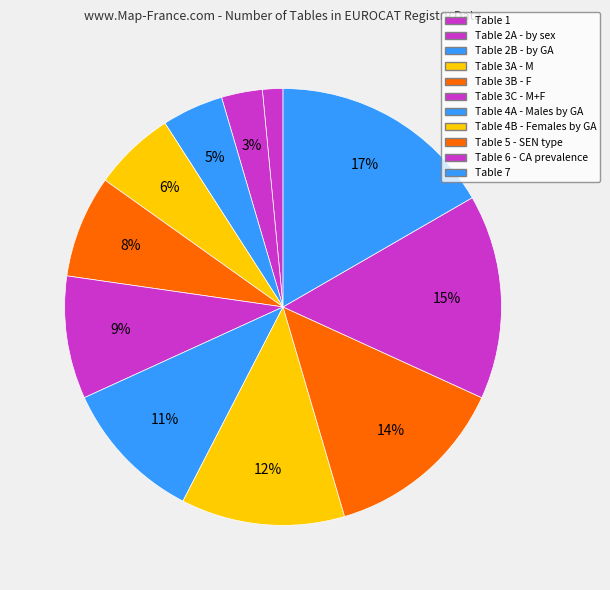

Is there any slice that represents more than half of the pie?

No